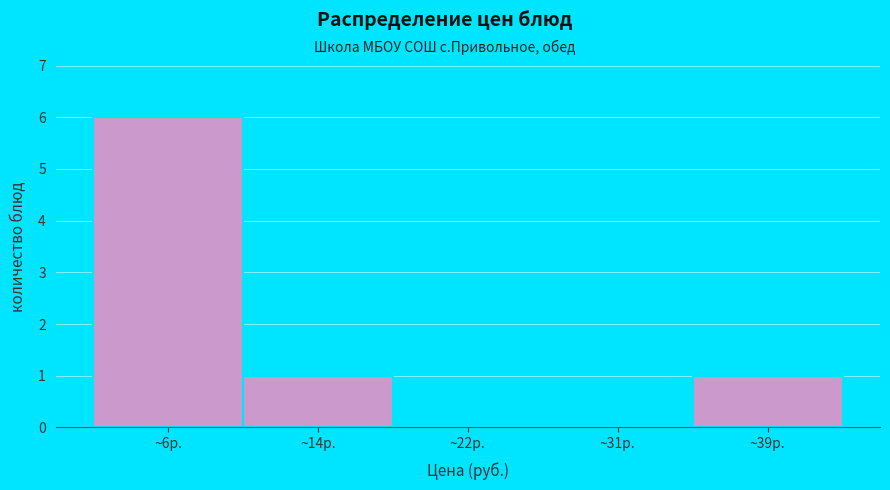

Reading right to left, what are all the values shown in this chart?

~39р.=1	~31р.=0	~22р.=0	~14р.=1	~6р.=6